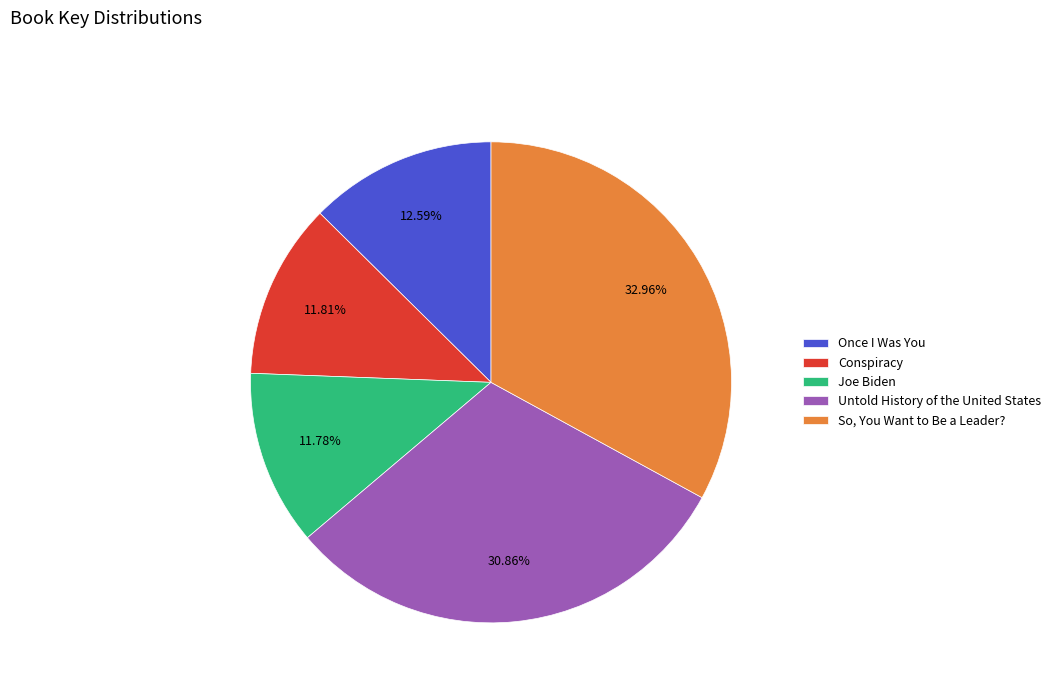

True or false: Once I Was You accounts for 13% of the total.

True